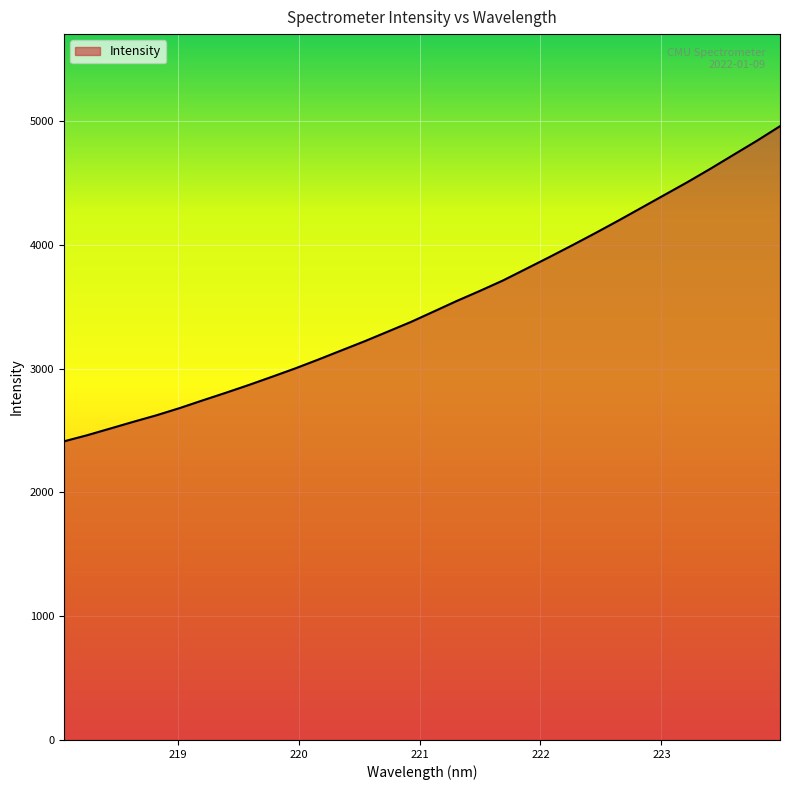

Reading left to right, what are all the values shown in this chart?

2413.4	2462.5	2516.7	2571.1	2623.9	2681.9	2744.5	2805.9	2869.1	2935.2	3002.5	3074.1	3147.9	3221.7	3299.3	3377.3	3462.5	3548.2	3629.4	3713.7	3807.6	3901.8	3998.2	4096.7	4197.8	4301.6	4405.5	4509.5	4618.3	4730.7	4842.7	4960.4